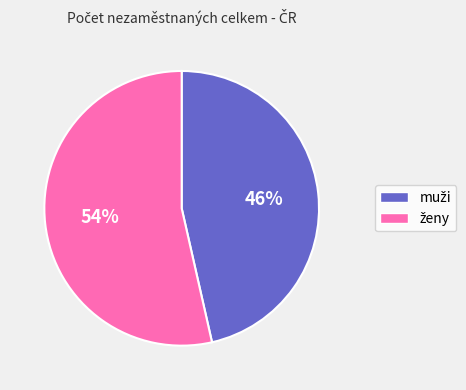

To the nearest percent, what is the average slice percentage?

50%